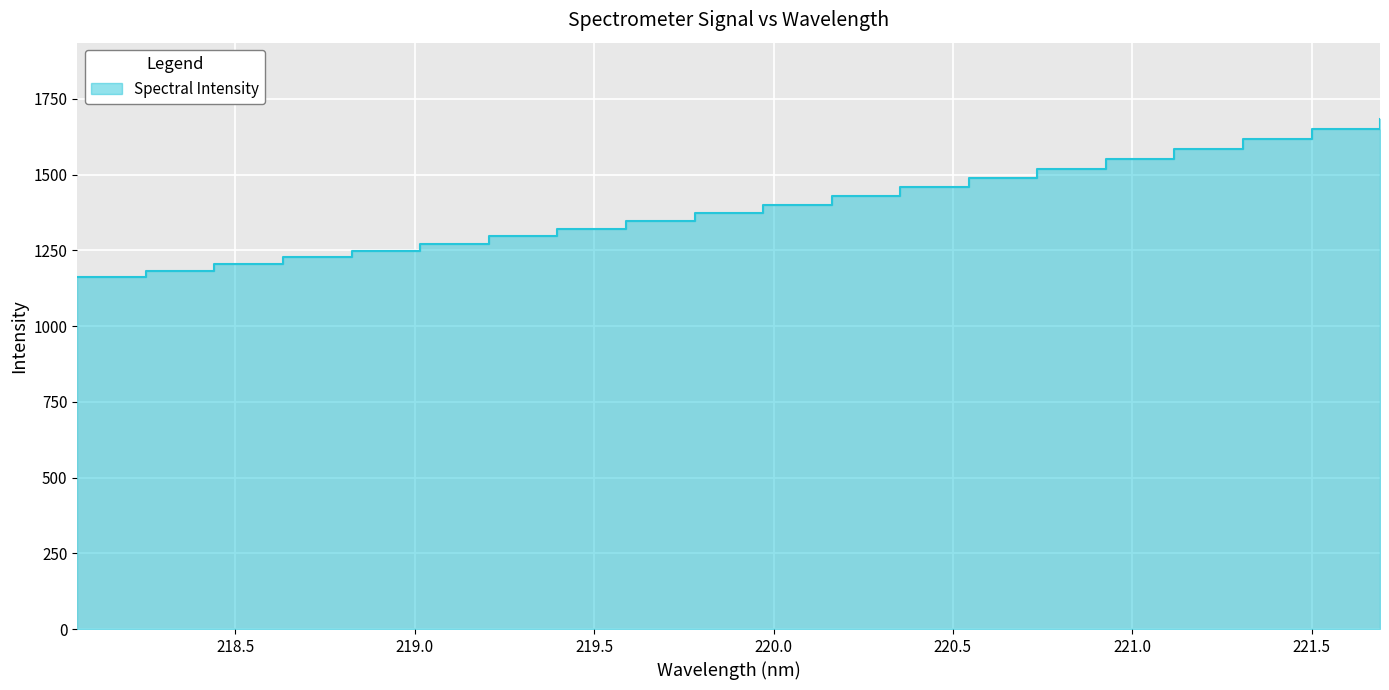

Which label corresponds to the smallest value in the chart?

218.0596